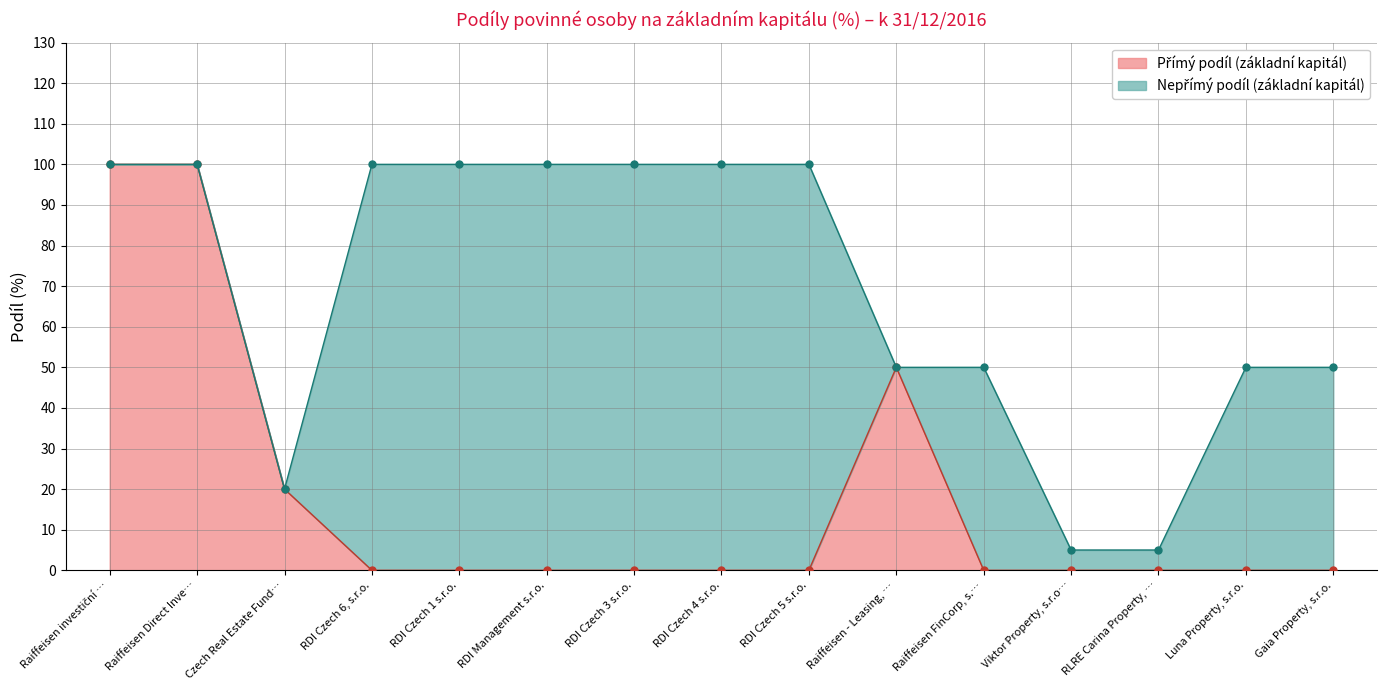

Is it true that the value at RDI Czech 6, s.r.o. is -34?

False